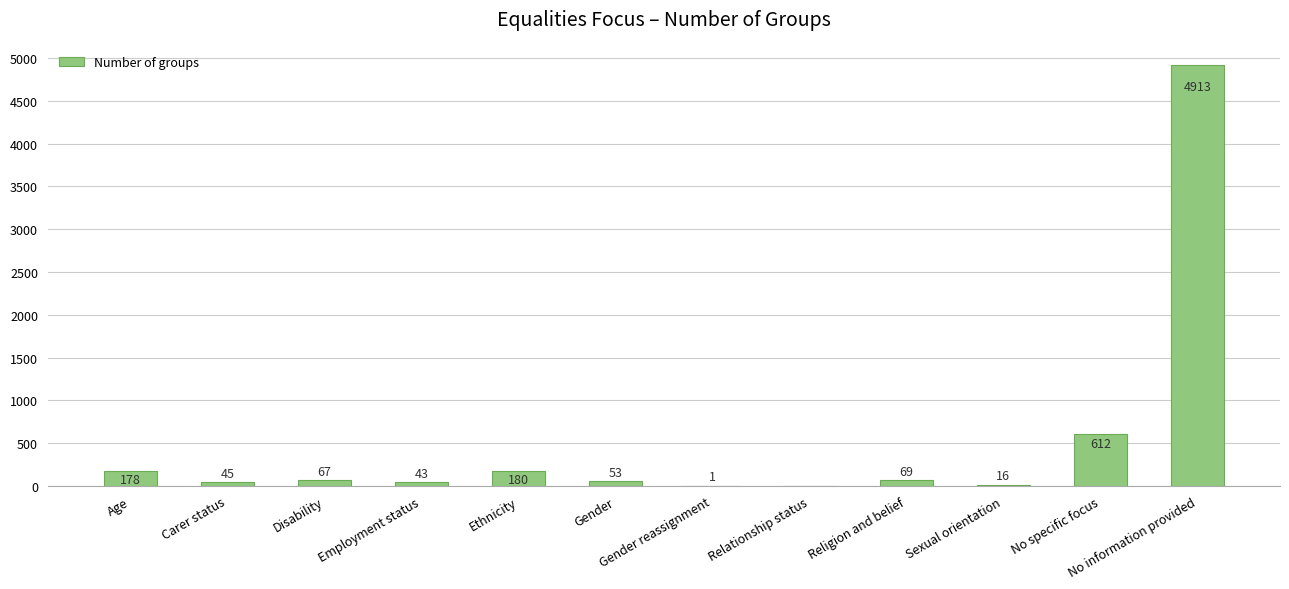

What is the maximum value shown in the chart?

4913